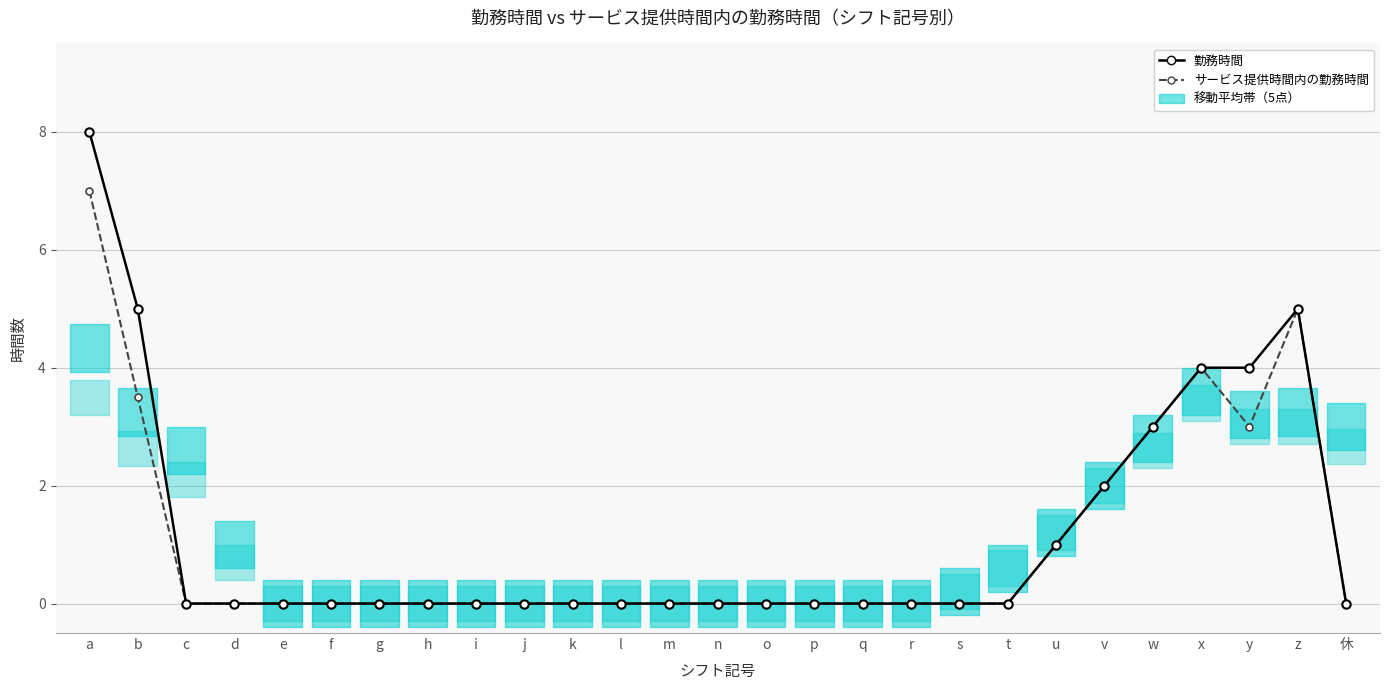

Reading left to right, transcribe all the data shown in this chart.

勤務時間: 8.0	5.0	0.0	0.0	0.0	0.0	0.0	0.0	0.0	0.0	0.0	0.0	0.0	0.0	0.0	0.0	0.0	0.0	0.0	0.0	1.0	2.0	3.0	4.0	4.0	5.0	0.0
サービス提供時間内の勤務時間: 7.0	3.5	0.0	0.0	0.0	0.0	0.0	0.0	0.0	0.0	0.0	0.0	0.0	0.0	0.0	0.0	0.0	0.0	0.0	0.0	1.0	2.0	3.0	4.0	3.0	5.0	0.0